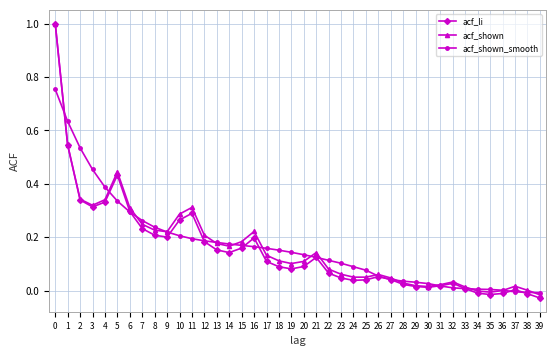

What is the total value across all series at 0?

2.8